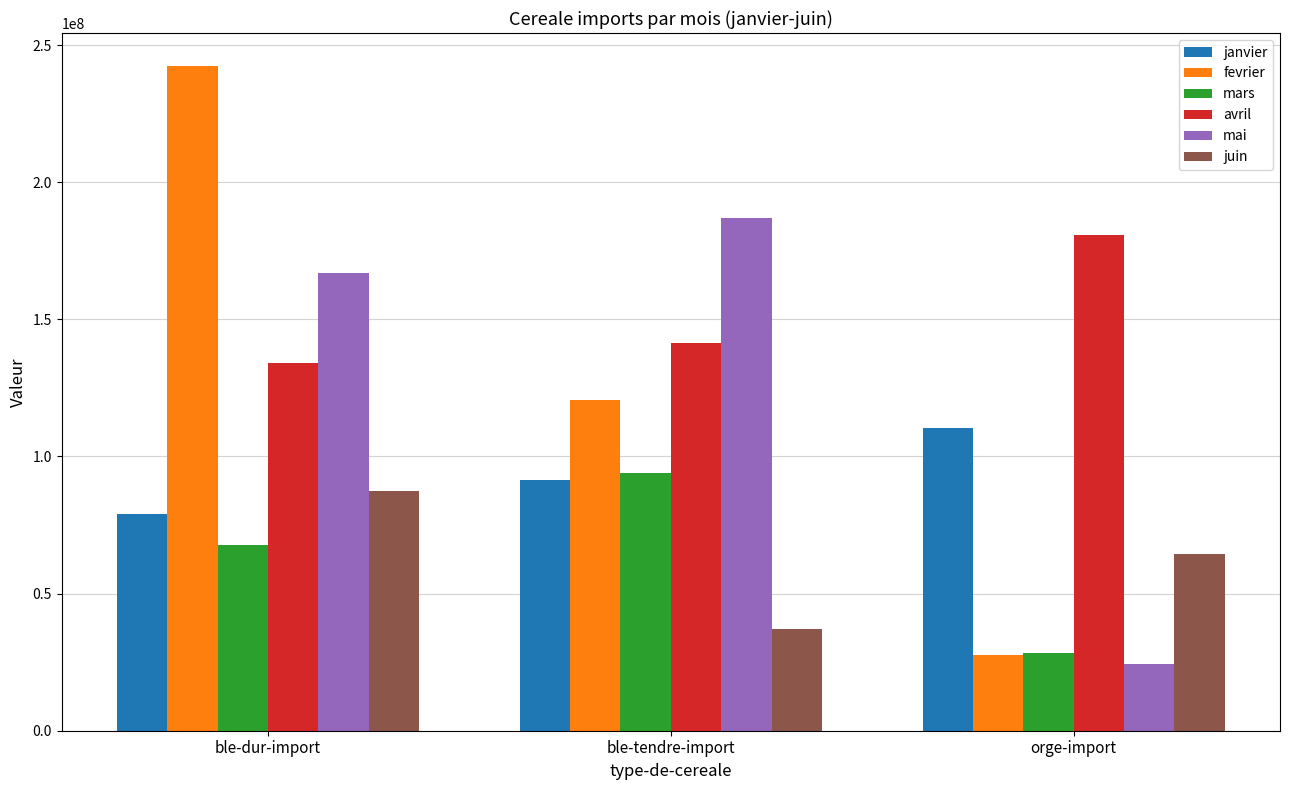

What is the average value of the mars series?

63391219.8